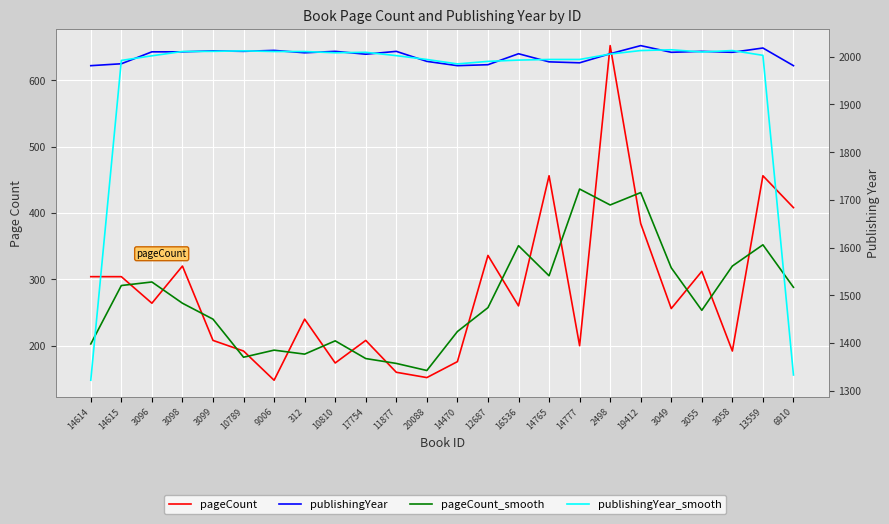

At which label does publishingYear first exceed 2009?

3096